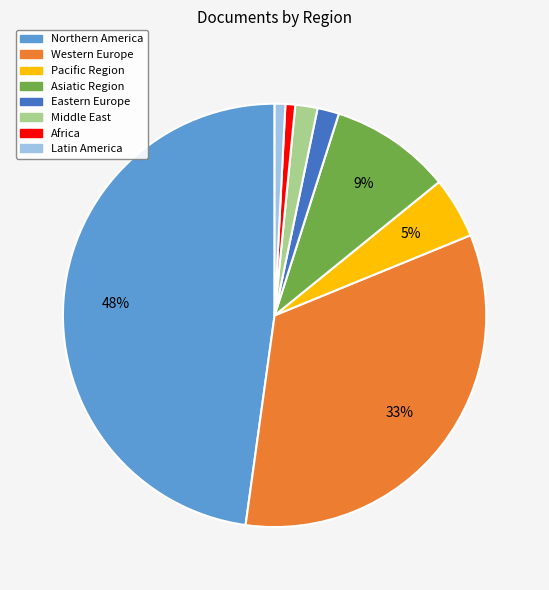

Which slice is the largest?

Northern America